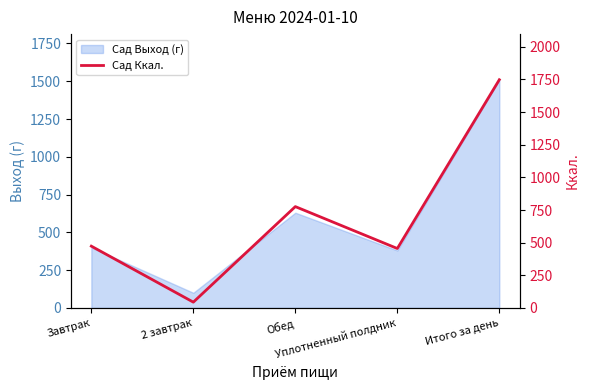

Reading left to right, extract all data points from this chart.

473	44	776	455	1748